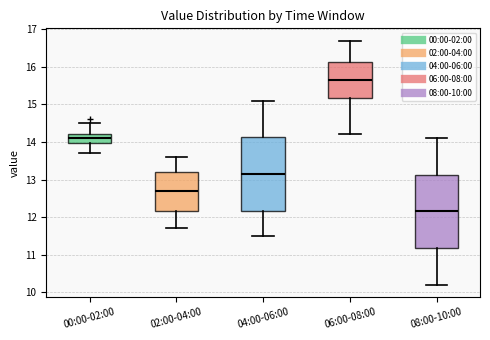

Reading left to right, transcribe this box plot: for each box, give where its median line is, the range the box spans, and where its two whiskers end, as read against the y-axis. The values are not printed on the chart, so give them approximately, as read against the axis.

00:00-02:00: median 14.1, box 14.0 to 14.2, whiskers 13.7 to 14.5
02:00-04:00: median 12.7, box 12.2 to 13.2, whiskers 11.7 to 13.6
04:00-06:00: median 13.2, box 12.2 to 14.1, whiskers 11.5 to 15.1
06:00-08:00: median 15.7, box 15.2 to 16.1, whiskers 14.2 to 16.7
08:00-10:00: median 12.2, box 11.2 to 13.1, whiskers 10.2 to 14.1